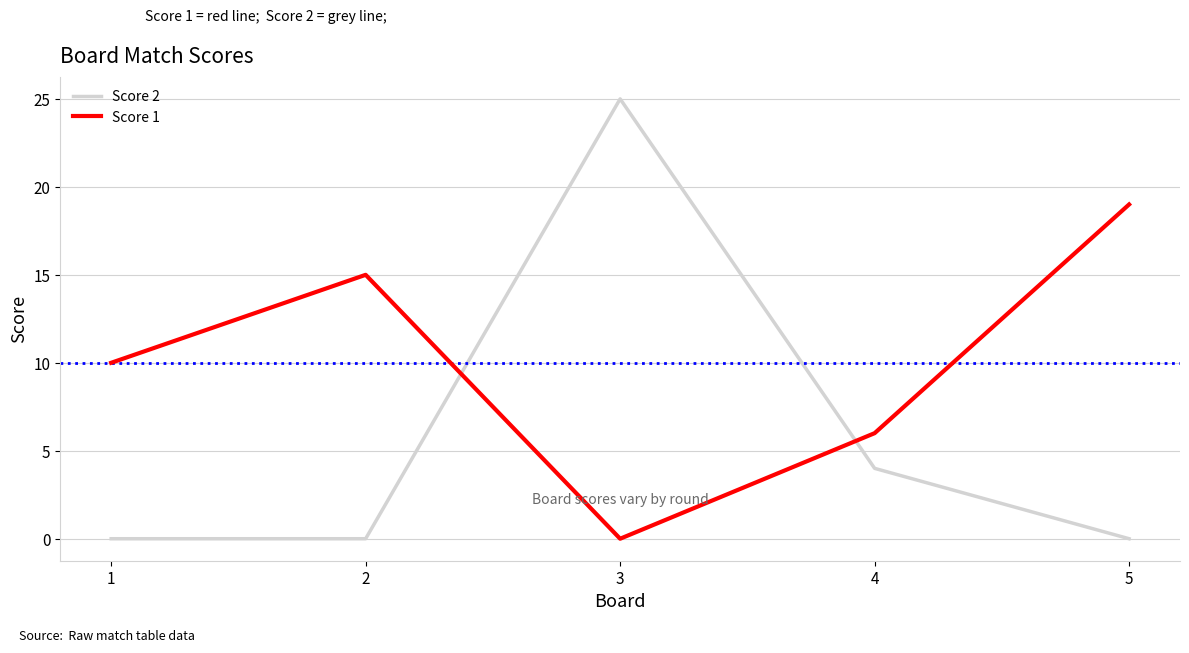

True or false: Score 2 has a value of 4 at 4.

True